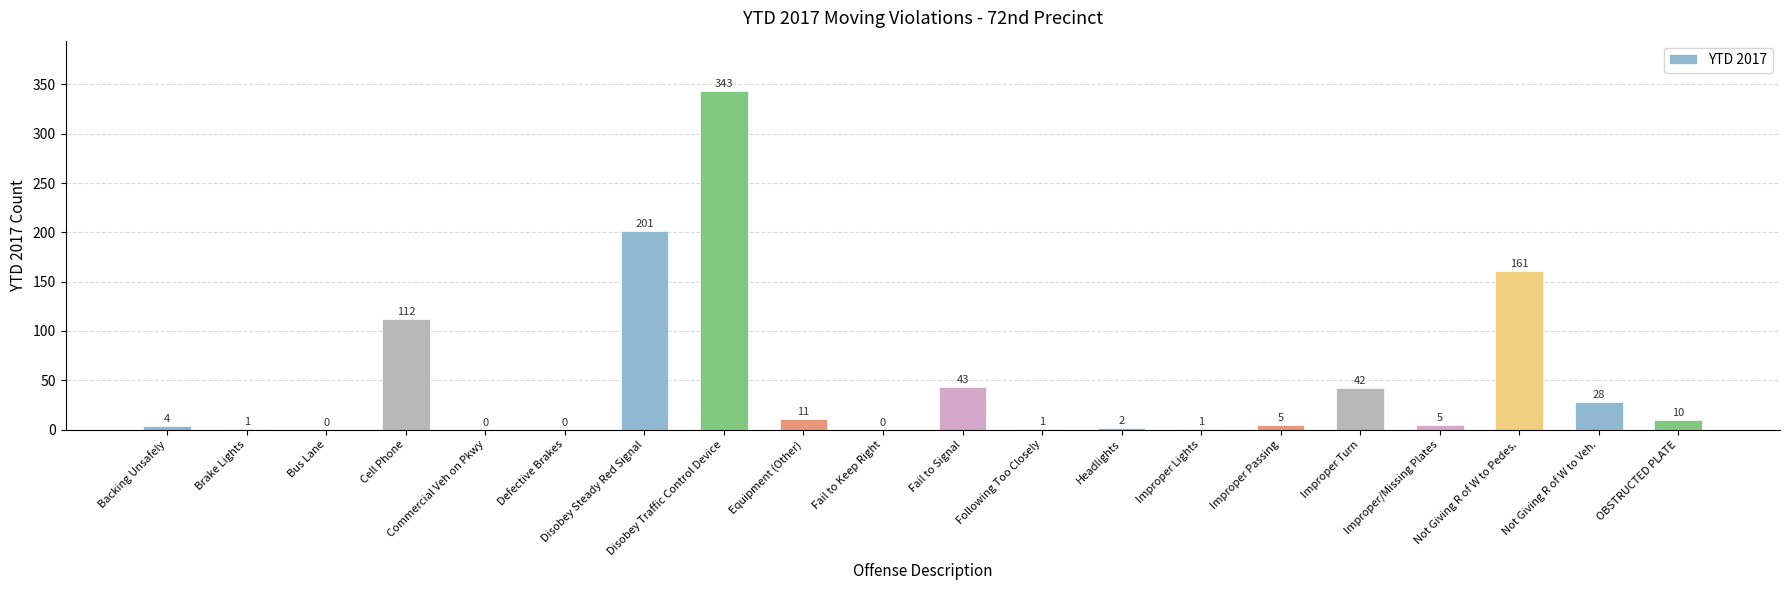

What is the sum of the values at Disobey Steady Red Signal and Disobey Traffic Control Device?

544